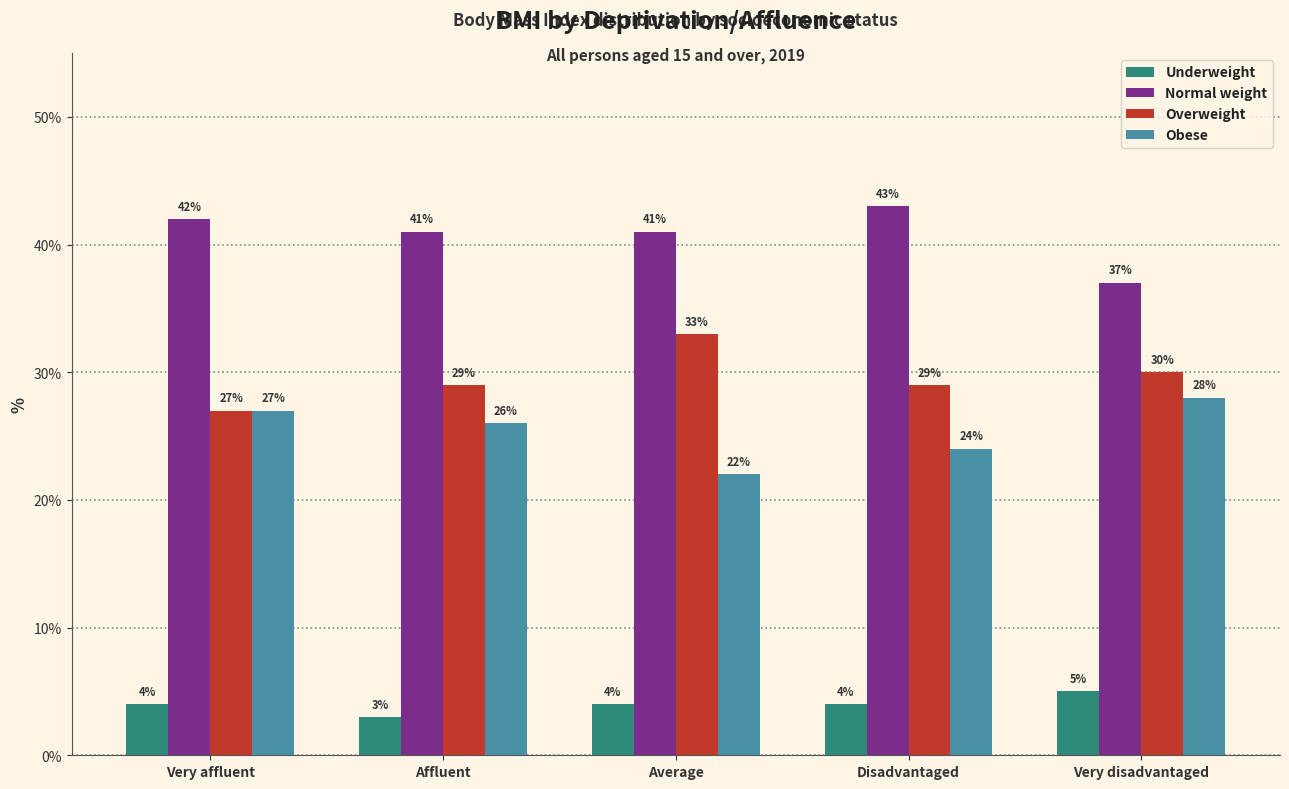

What is the highest value of the Normal weight series?

43